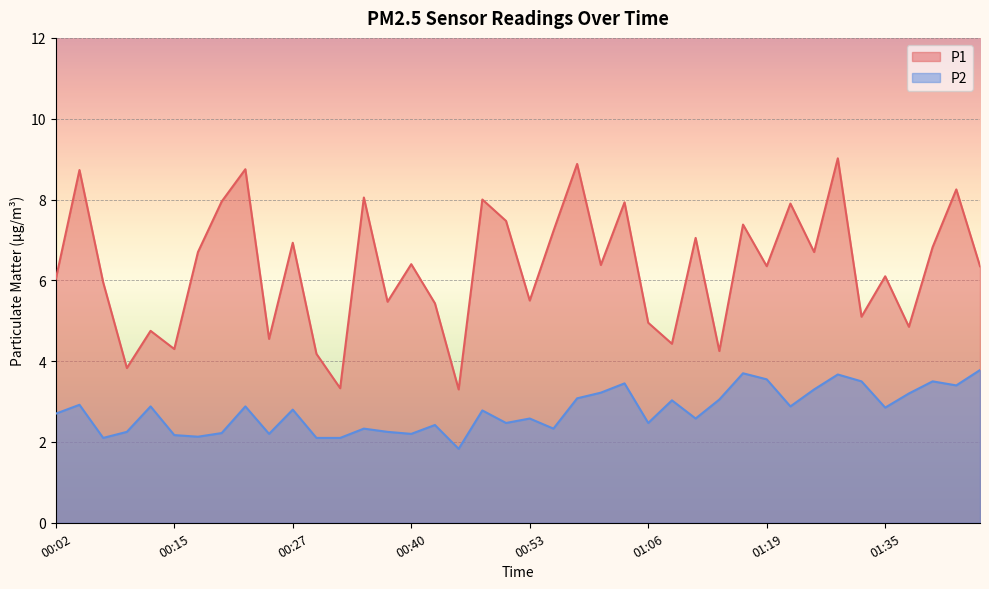

How many data points does each series have?

40